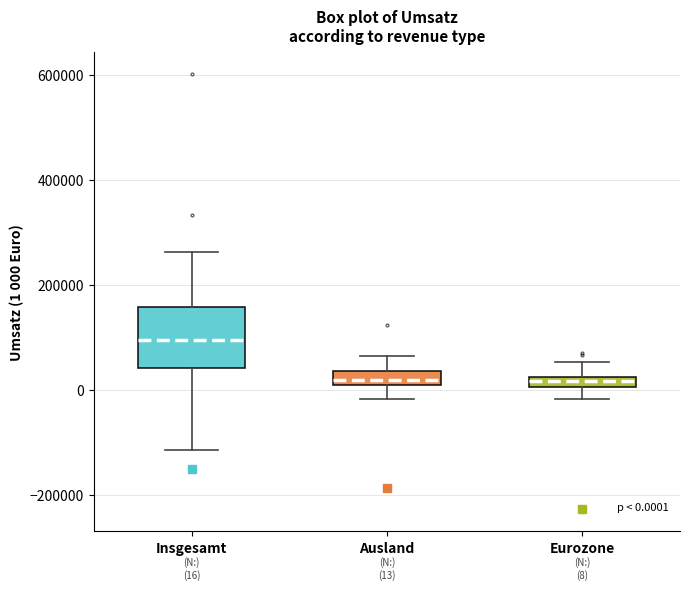

Which box is the tallest, from its lower edge to its upper edge?

Insgesamt